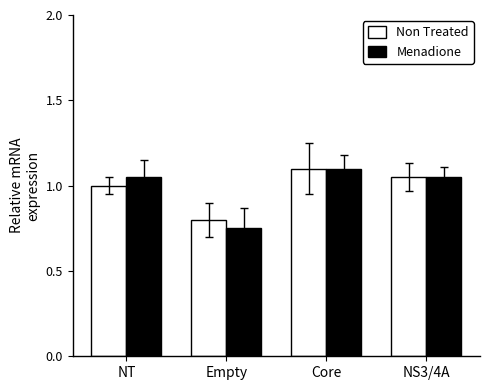

Is the value of Menadione at Empty greater than the value of Non Treated at NT?

No